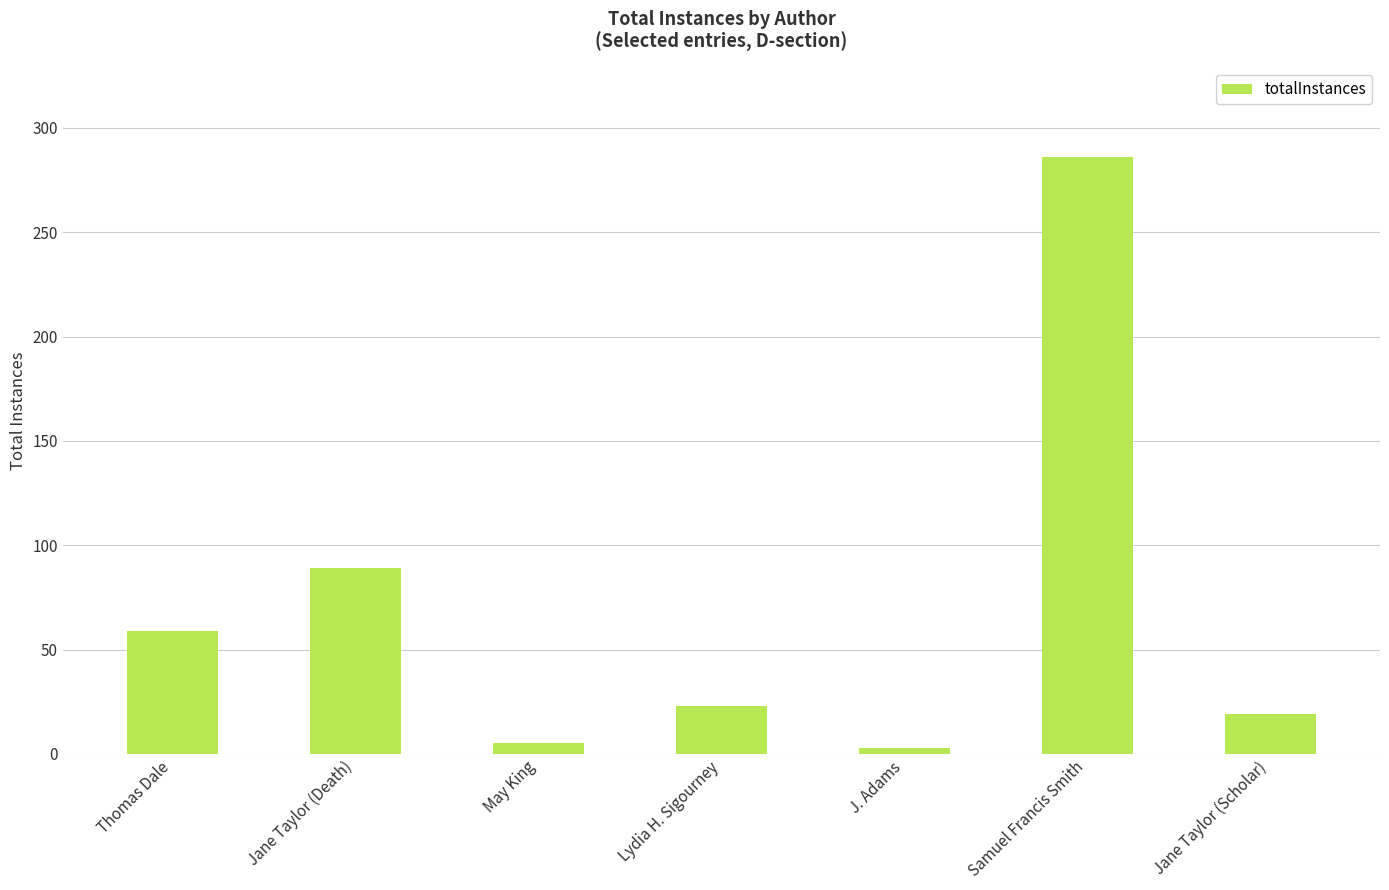

What is the maximum value shown in the chart?

286